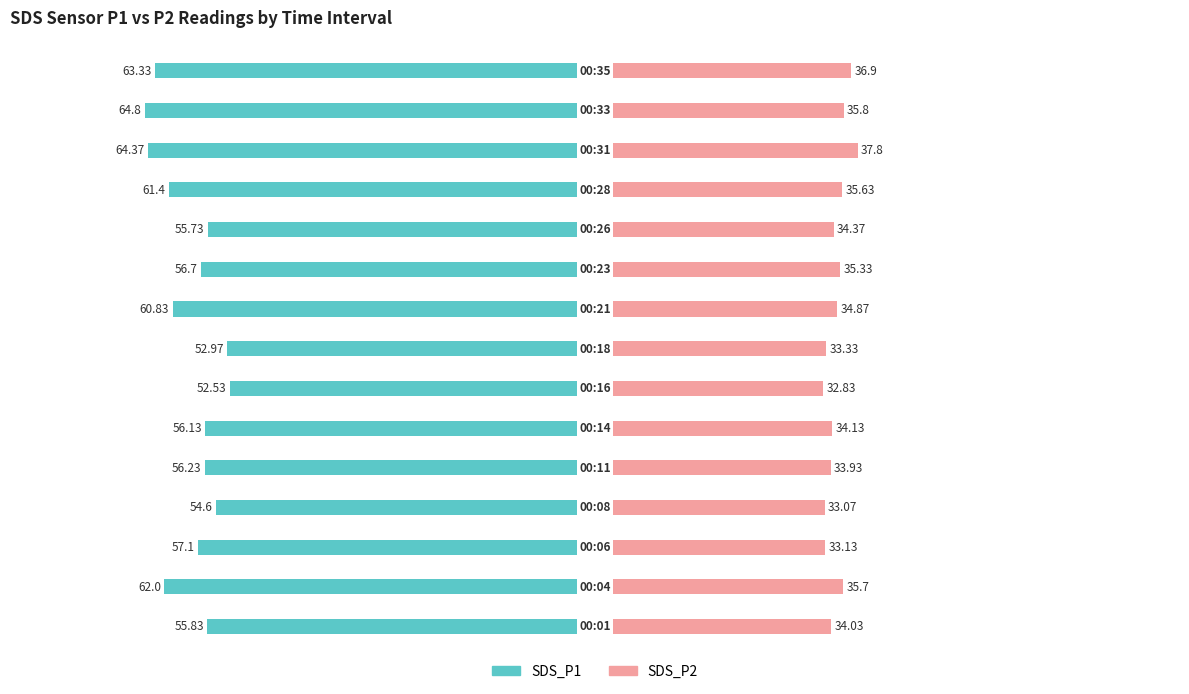

How many values in the SDS_P1 series exceed -56?

5